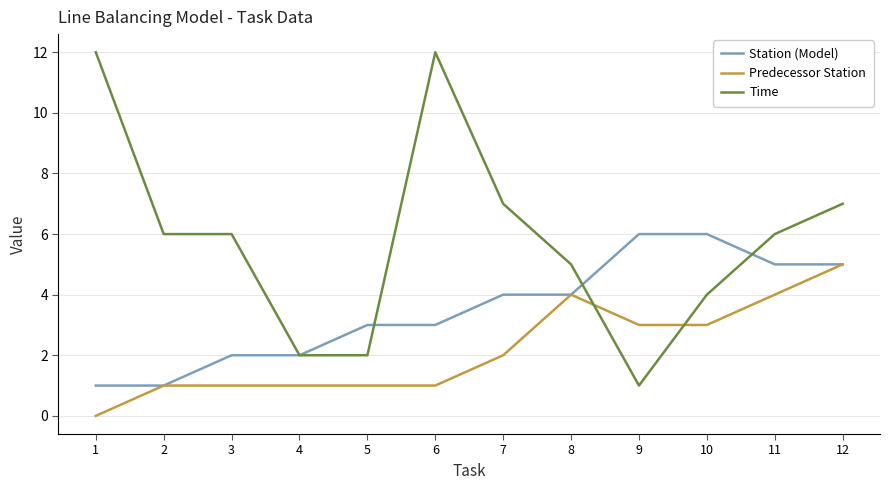

What is the maximum value shown in the chart?

12